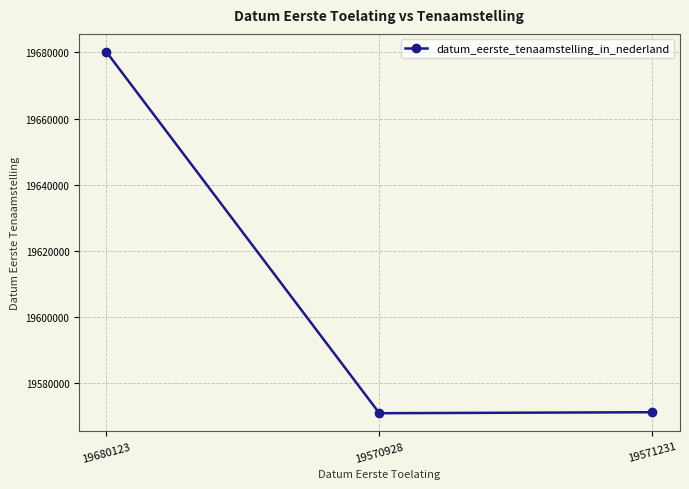

What is the change in value from 19680123 to 19570928?

-109195